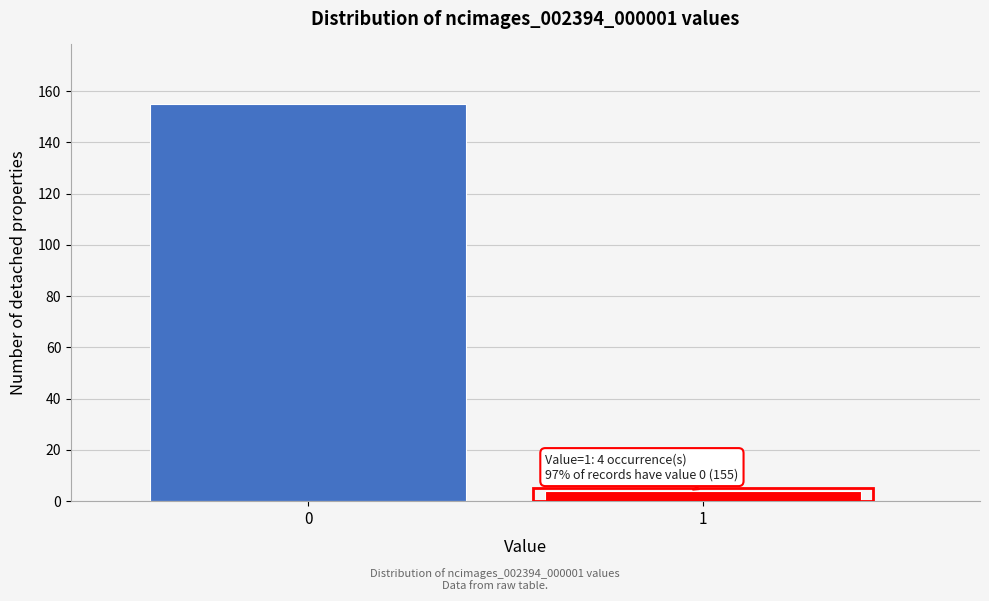

Reading left to right, extract all data points from this chart.

155	4